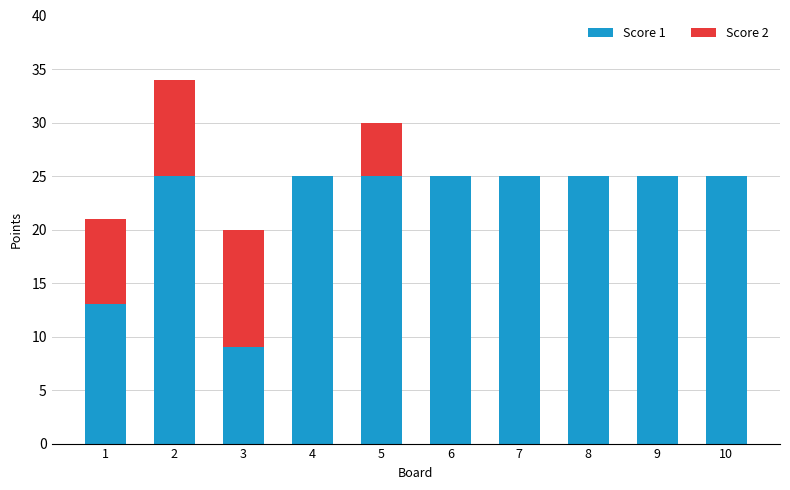

What is the maximum value for Score 1?

25